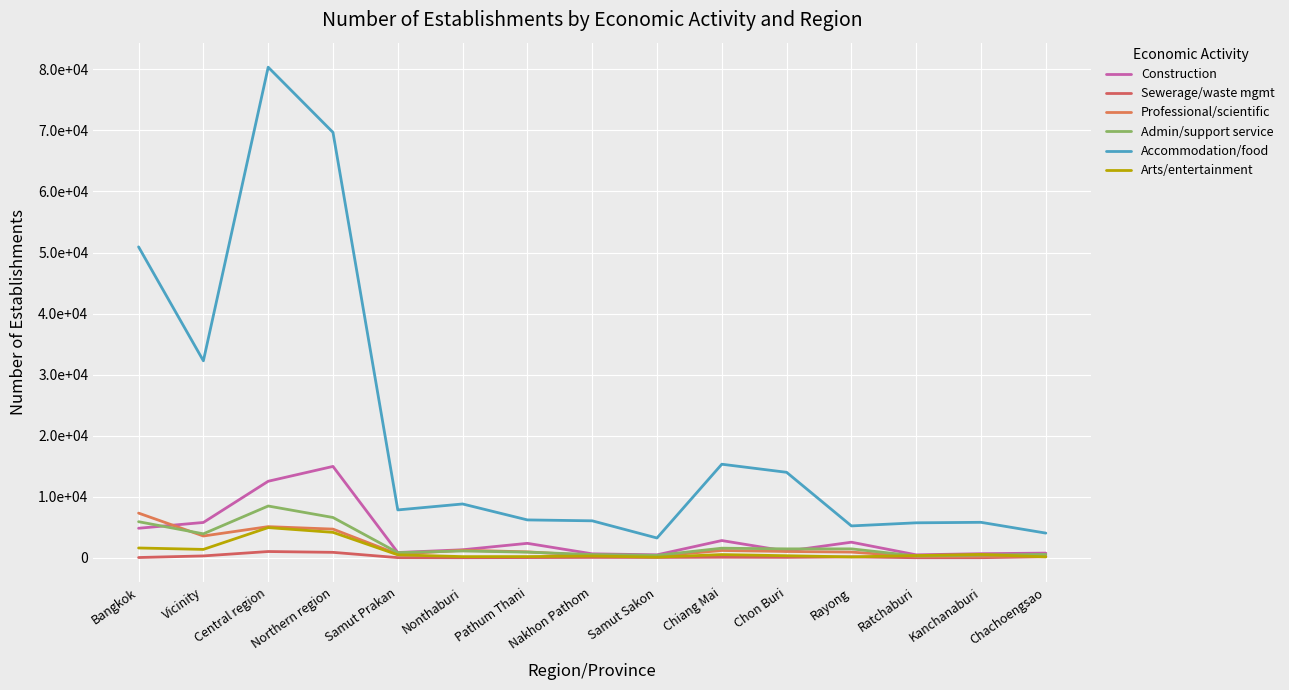

Is this an area chart (filled region under the line)?

No